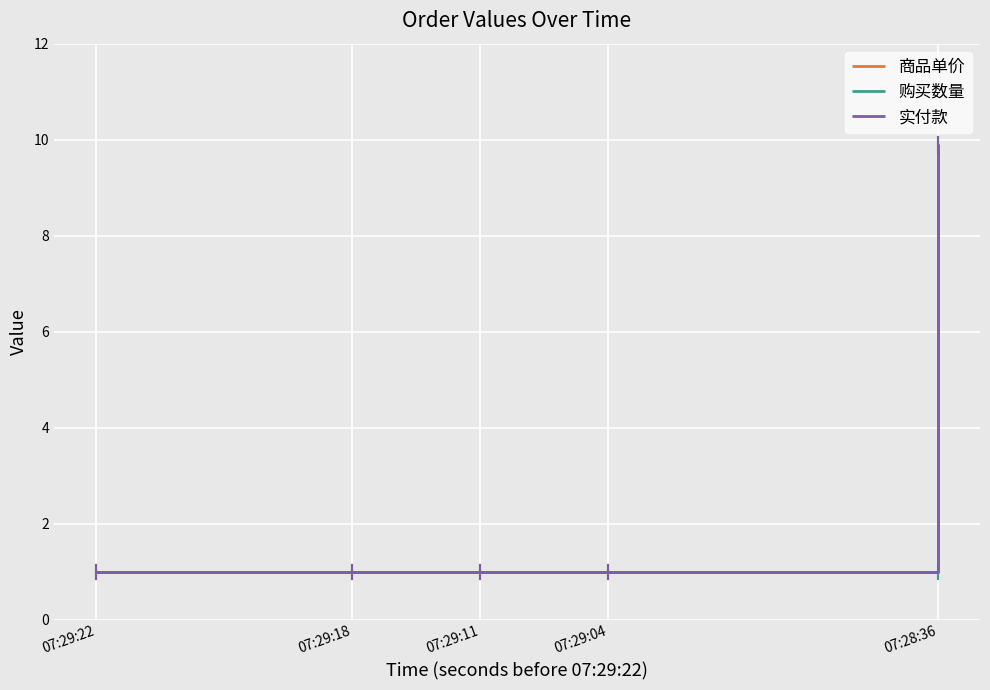

Is this an area chart (filled region under the line)?

No